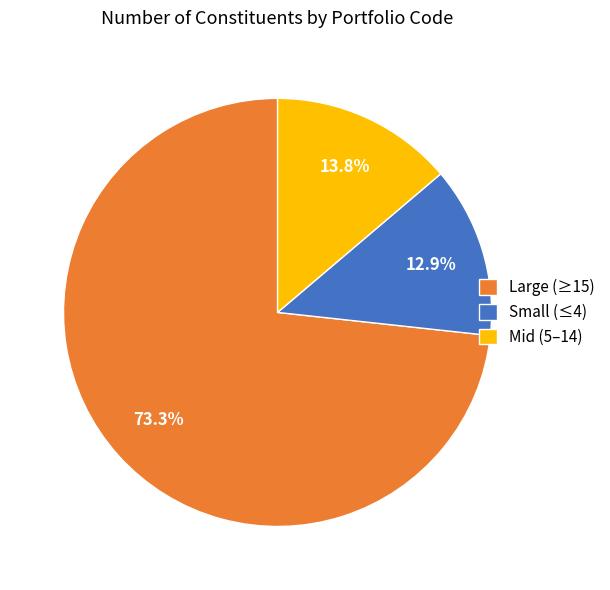

Which category has the biggest portion of the pie?

Large (≥15)